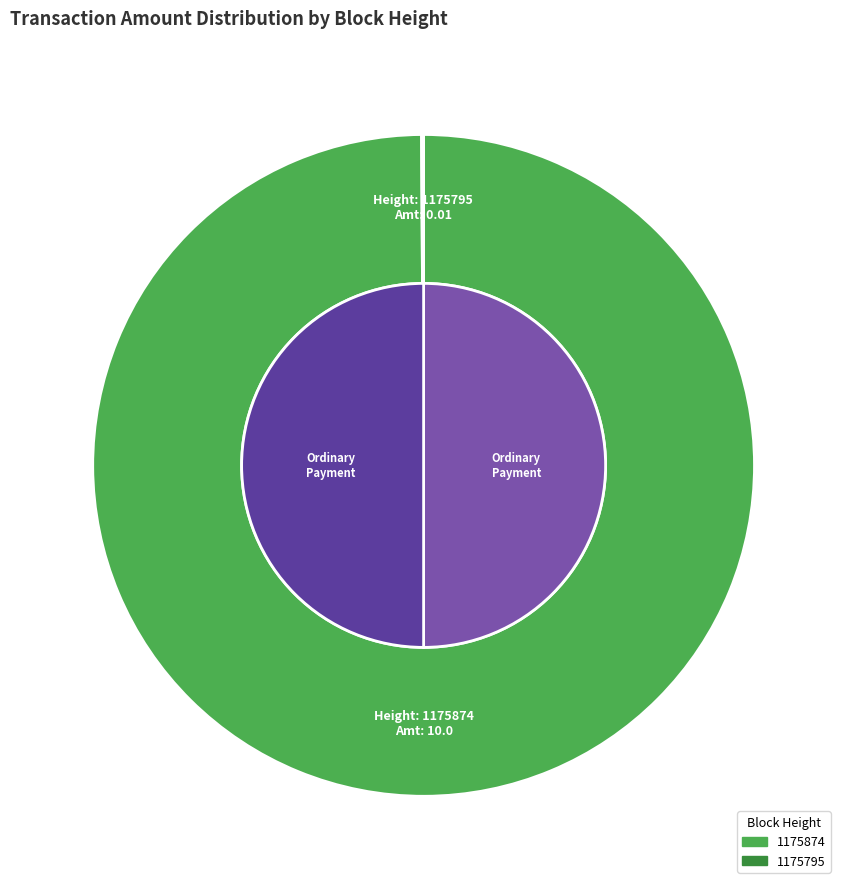

True or false: 1175795 accounts for 6% of the total.

False